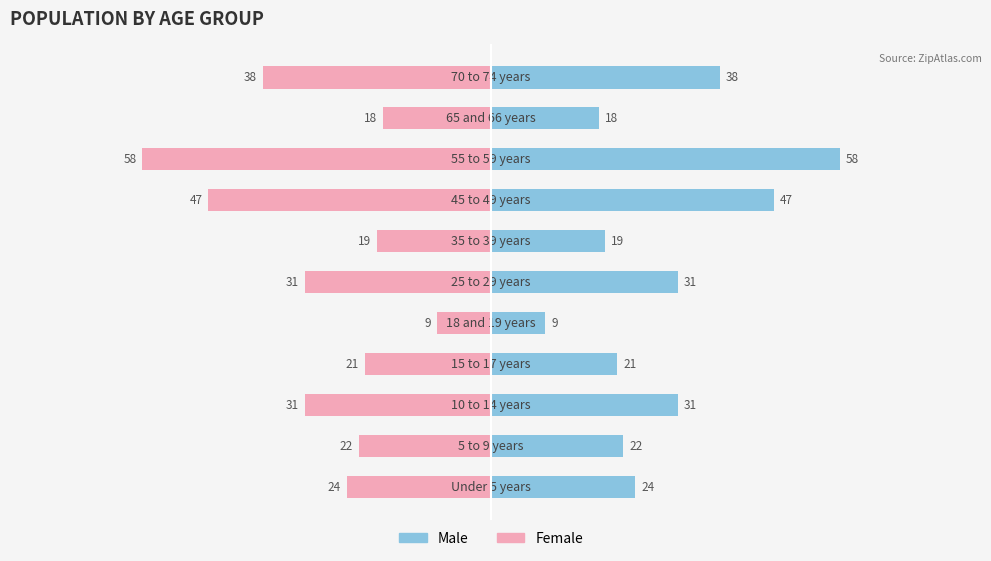

The Female series shows -21 at −20. True or false?

True